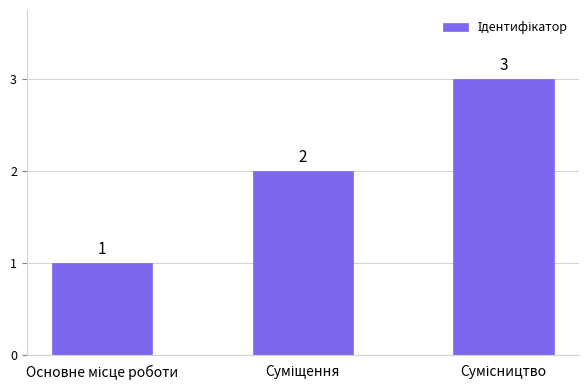

What is the sum of all values?

6